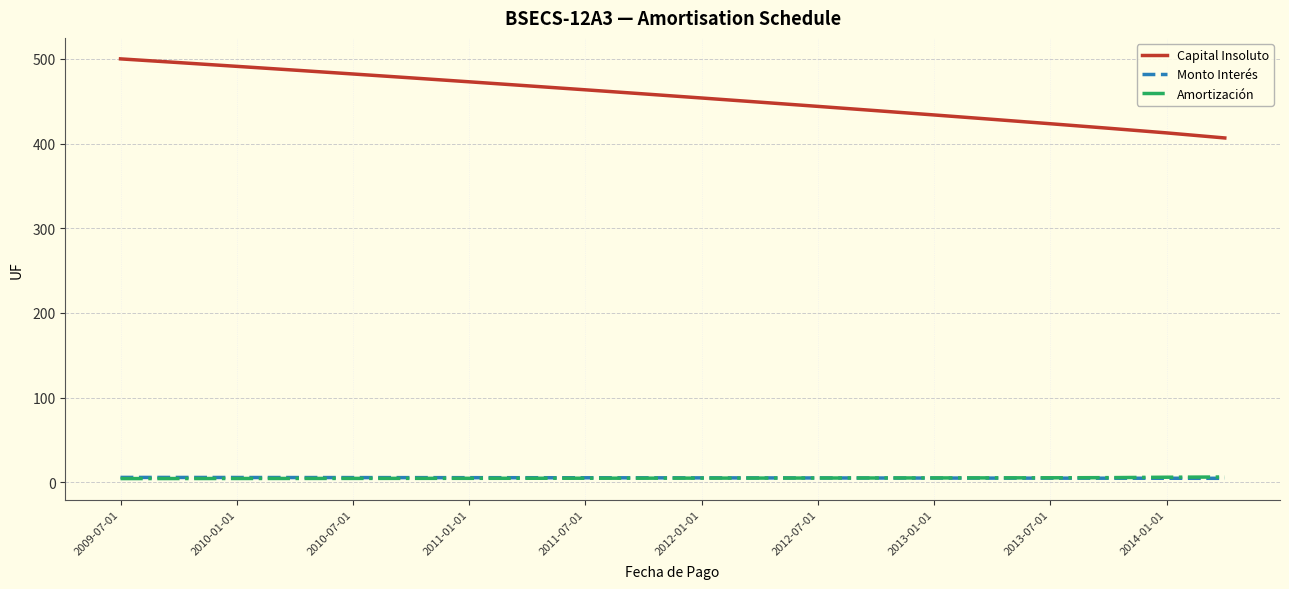

True or false: Capital Insoluto has more than 0 interior local peaks.

False